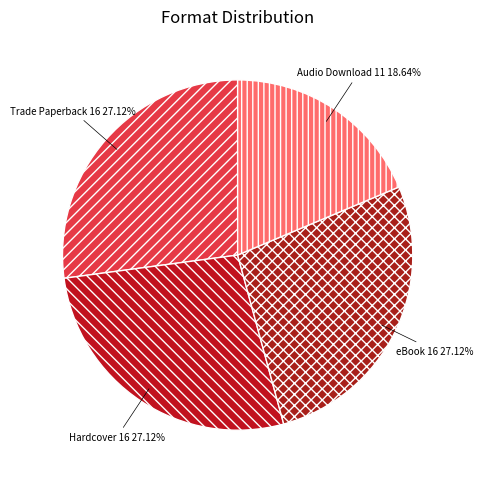

What percentage is the Hardcover slice, to the nearest percent?

27%